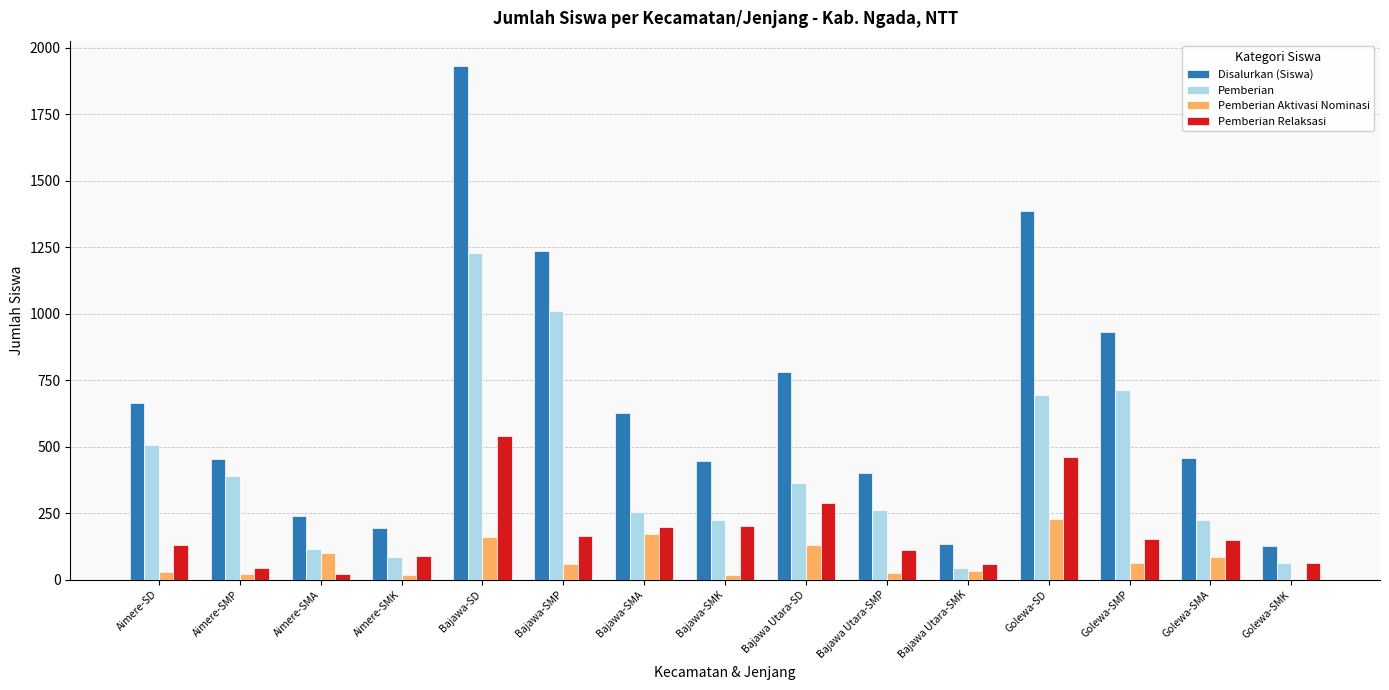

Is the value of Pemberian Relaksasi at Golewa-SMK greater than the value of Disalurkan (Siswa) at Golewa-SMK?

No